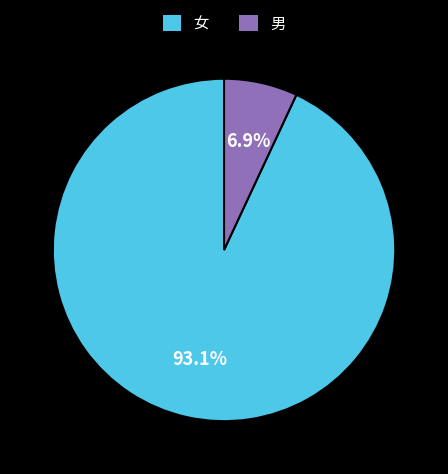

Which category has the smallest portion of the pie?

男